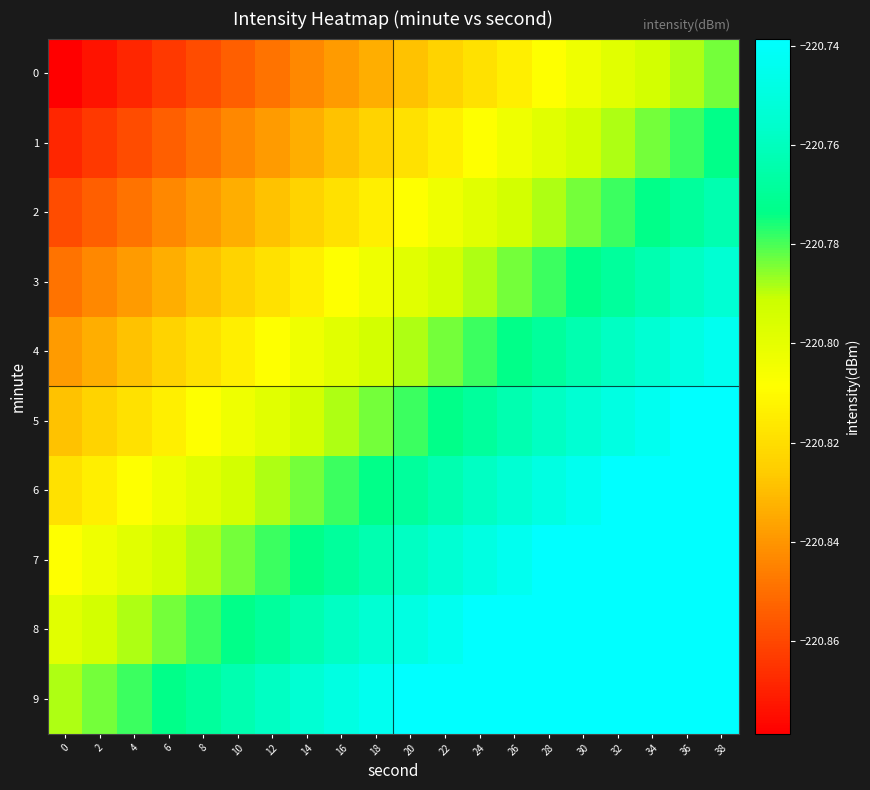

What is the total value across all series at 0?

-2208.3